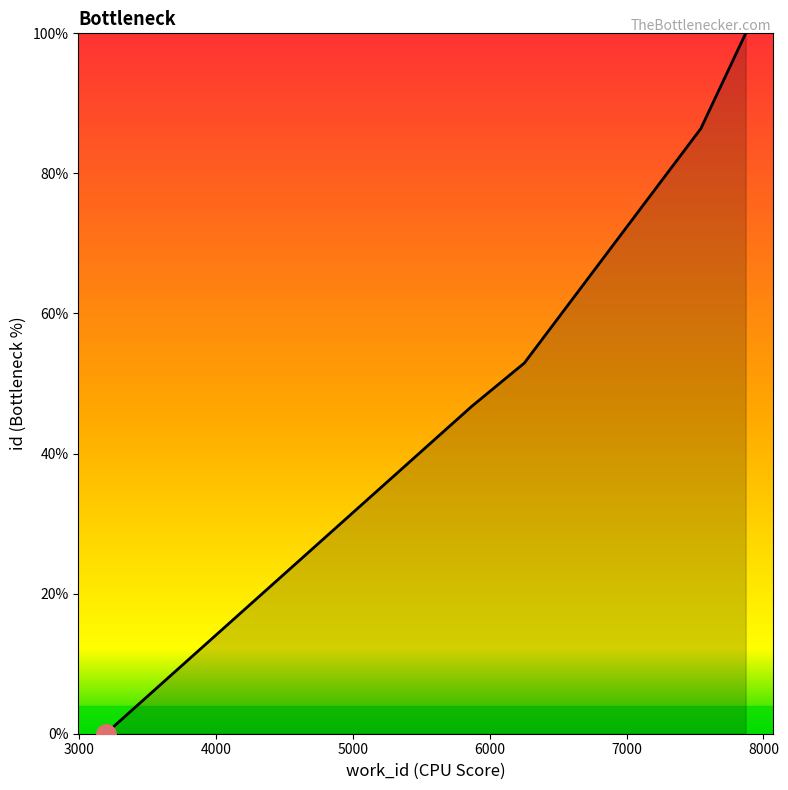

What is the sum of all values?

286.1